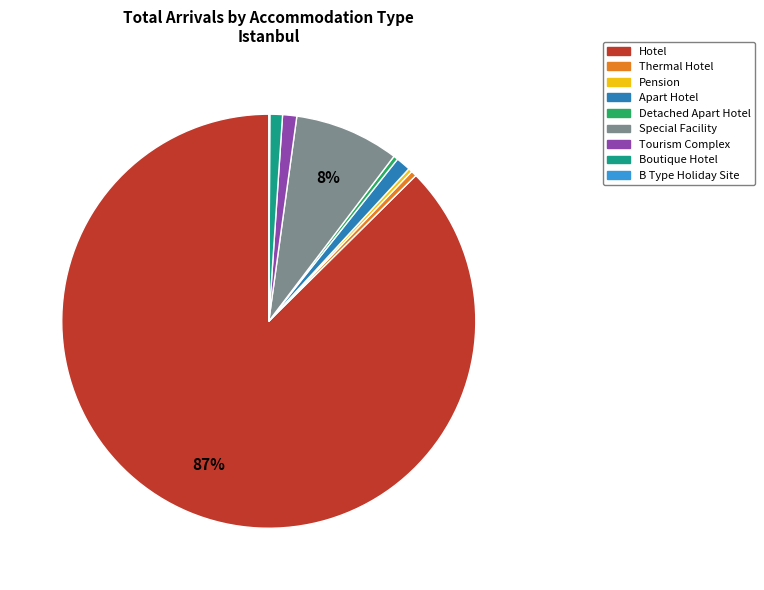

To the nearest percent, what is the average slice percentage?

11%